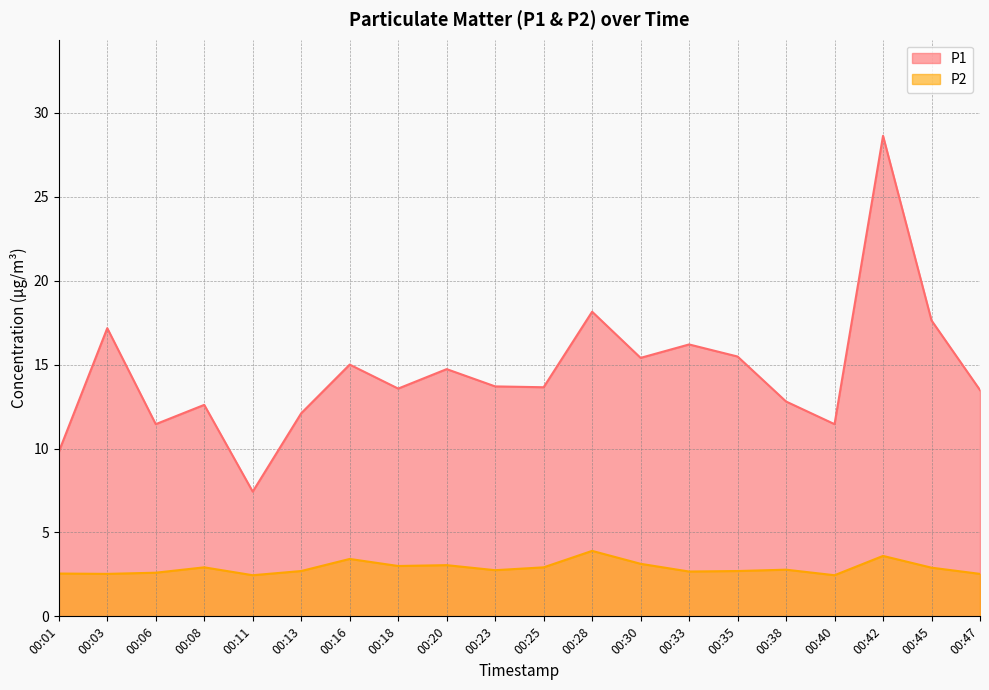

Reading right to left, extract all data points from this chart.

P1: 13.5	17.6	28.6	11.4	12.8	15.5	16.2	15.4	18.1	13.7	13.7	14.7	13.6	15.0	12.1	7.4	12.6	11.4	17.2	9.8
P2: 2.5	2.9	3.6	2.5	2.8	2.7	2.7	3.1	3.9	2.9	2.8	3.0	3.0	3.4	2.7	2.5	2.9	2.6	2.5	2.5